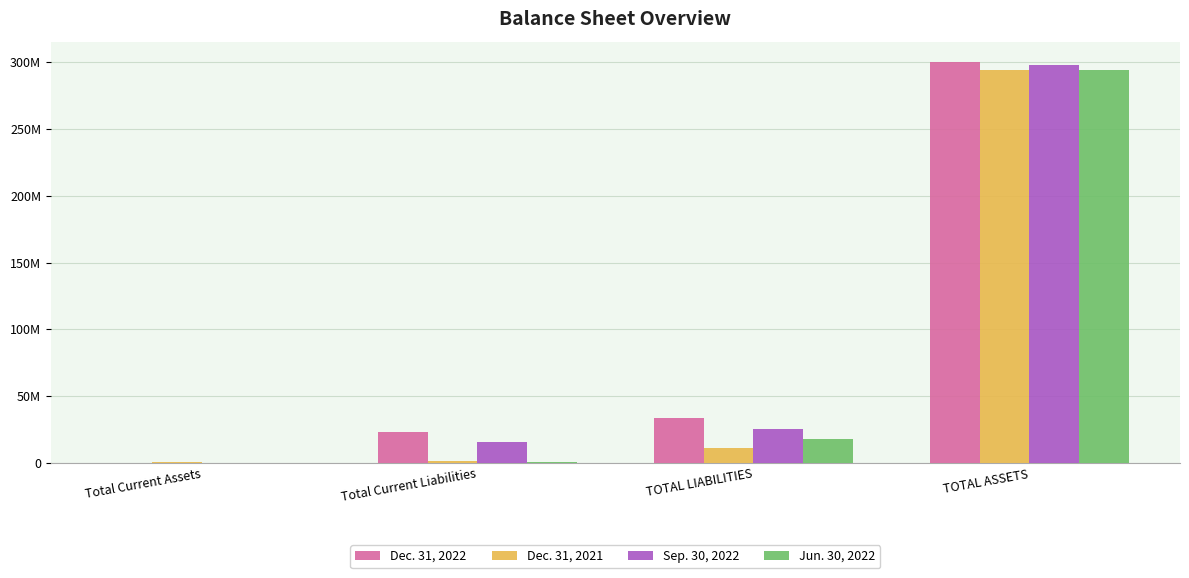

Does the chart contain stacked bars?

No